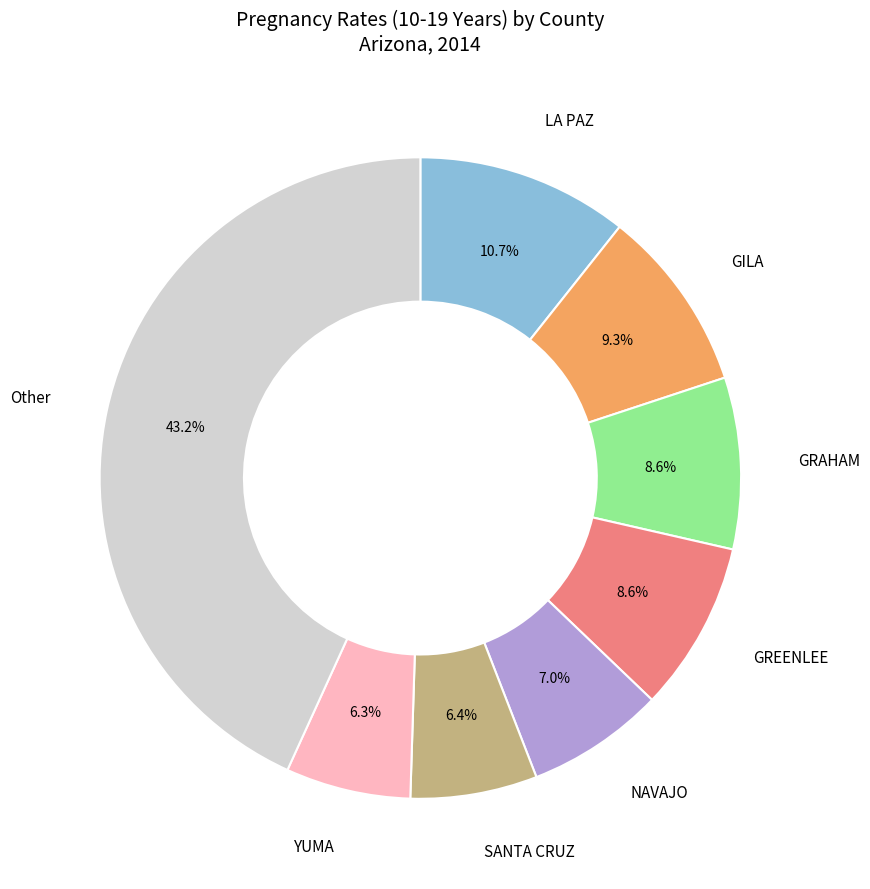

Is there any slice that represents more than half of the pie?

No